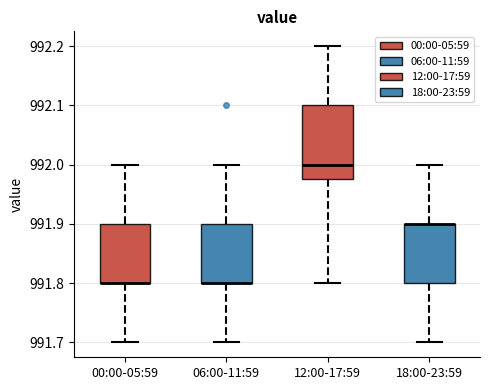

Reading left to right, transcribe this box plot: for each box, give where its median line is, the range the box spans, and where its two whiskers end, as read against the y-axis. The values are not printed on the chart, so give them approximately, as read against the axis.

00:00-05:59: median 991.80 (drawn on the box's lower edge), box 991.80 to 991.90, whiskers 991.70 to 992.00
06:00-11:59: median 991.80 (drawn on the box's lower edge), box 991.80 to 991.90, whiskers 991.70 to 992.00
12:00-17:59: median 992.00, box 991.98 to 992.10, whiskers 991.80 to 992.20
18:00-23:59: median 991.90 (drawn on the box's upper edge), box 991.80 to 991.90, whiskers 991.70 to 992.00